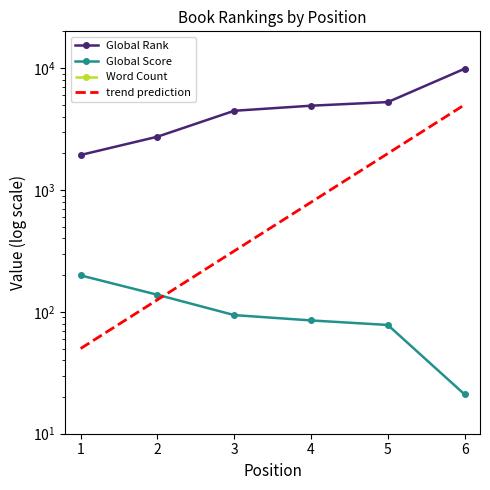

True or false: Global Rank has more than 0 interior local peaks.

False